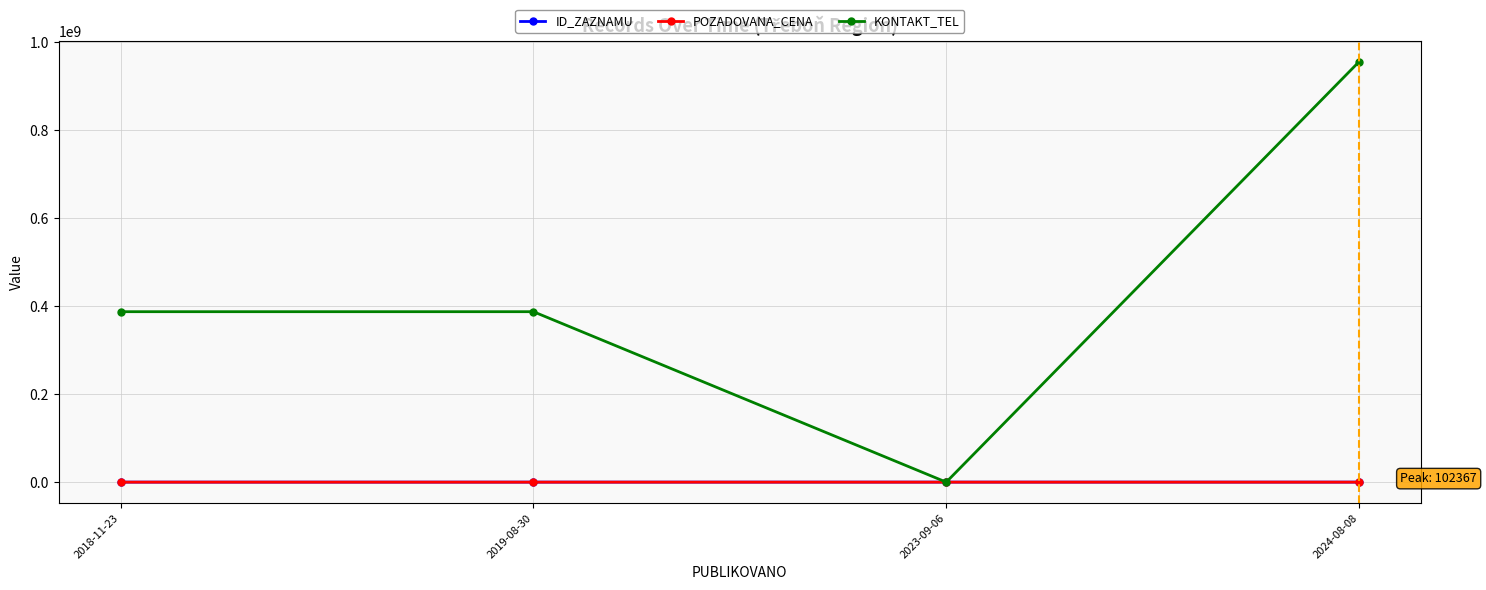

True or false: POZADOVANA_CENA and ID_ZAZNAMU intersect in this chart.

False